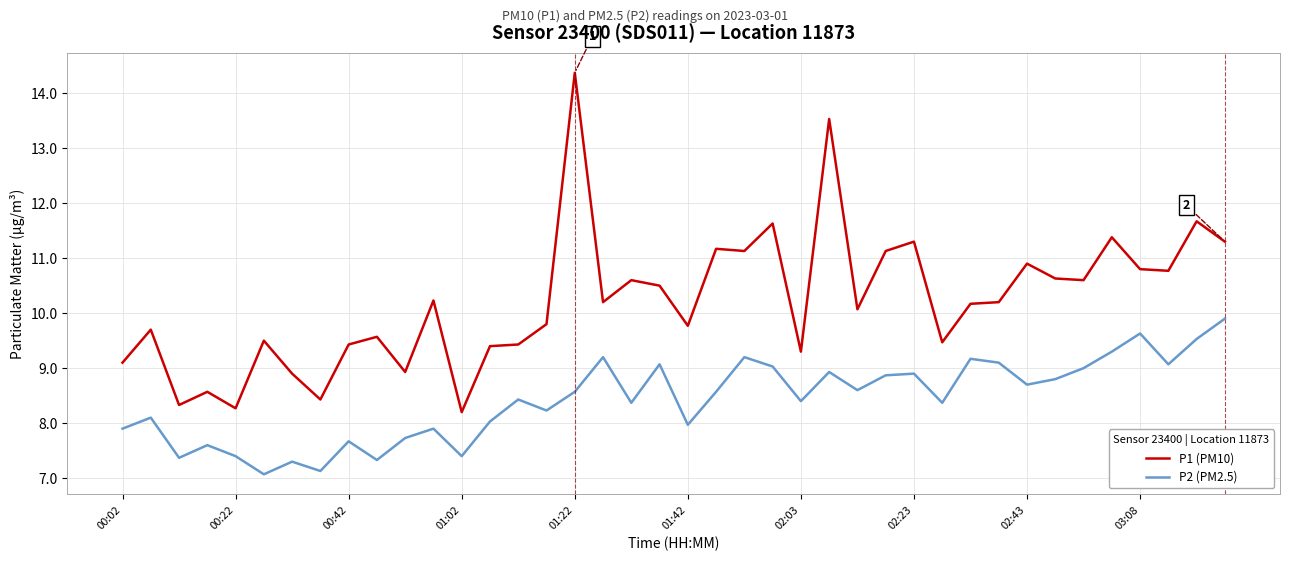

Which series has the widest spread of values?

P1 (PM10)